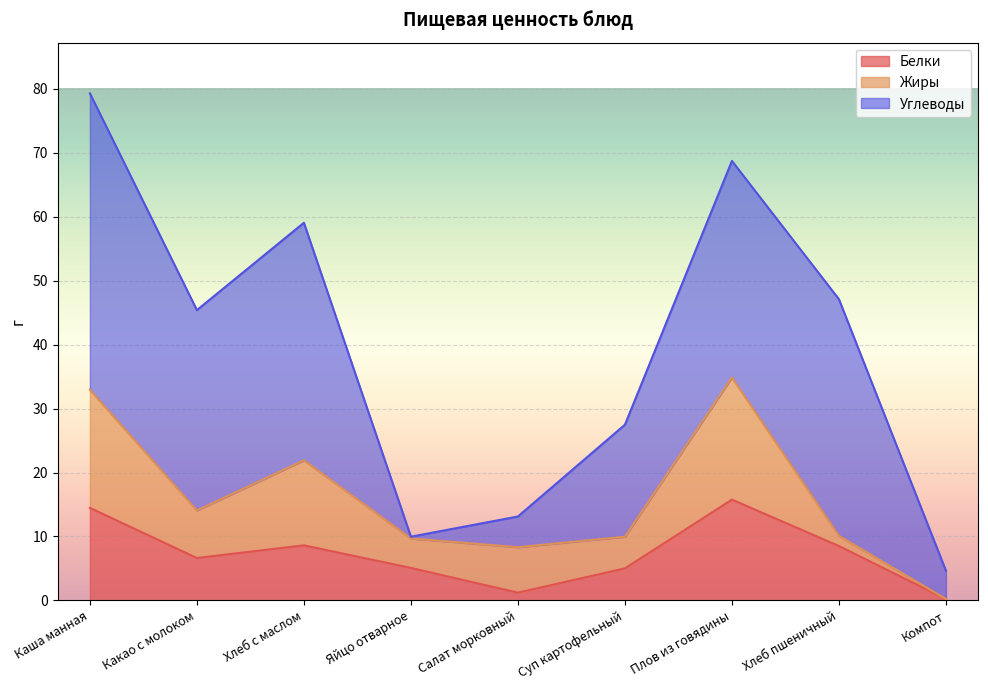

How many intersections are there between Белки and Углеводы?

2